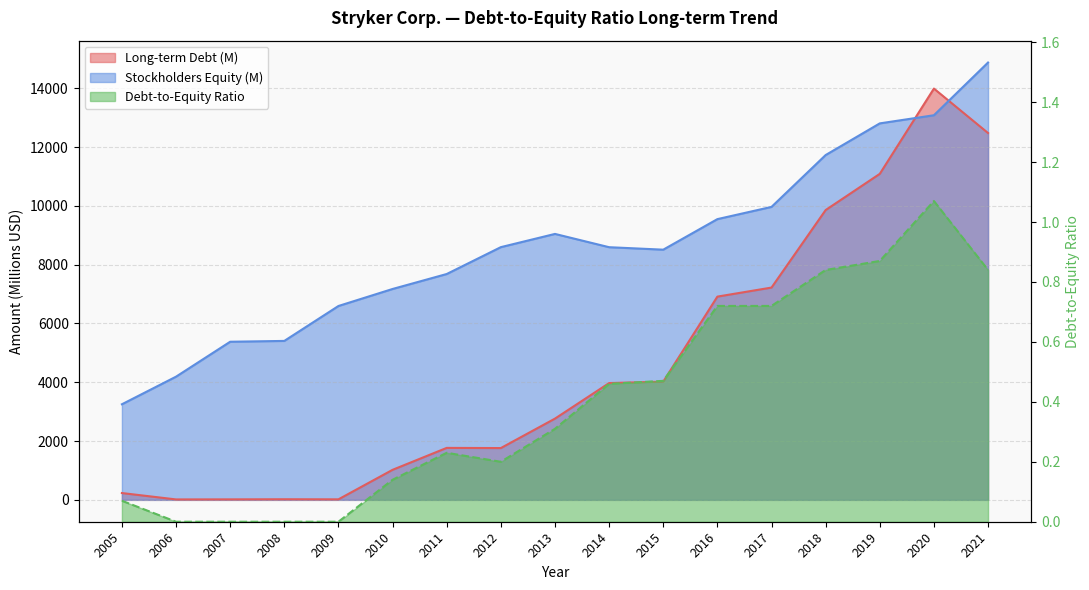

At which label is Stockholders Equity (M) closest to 9064?

2013